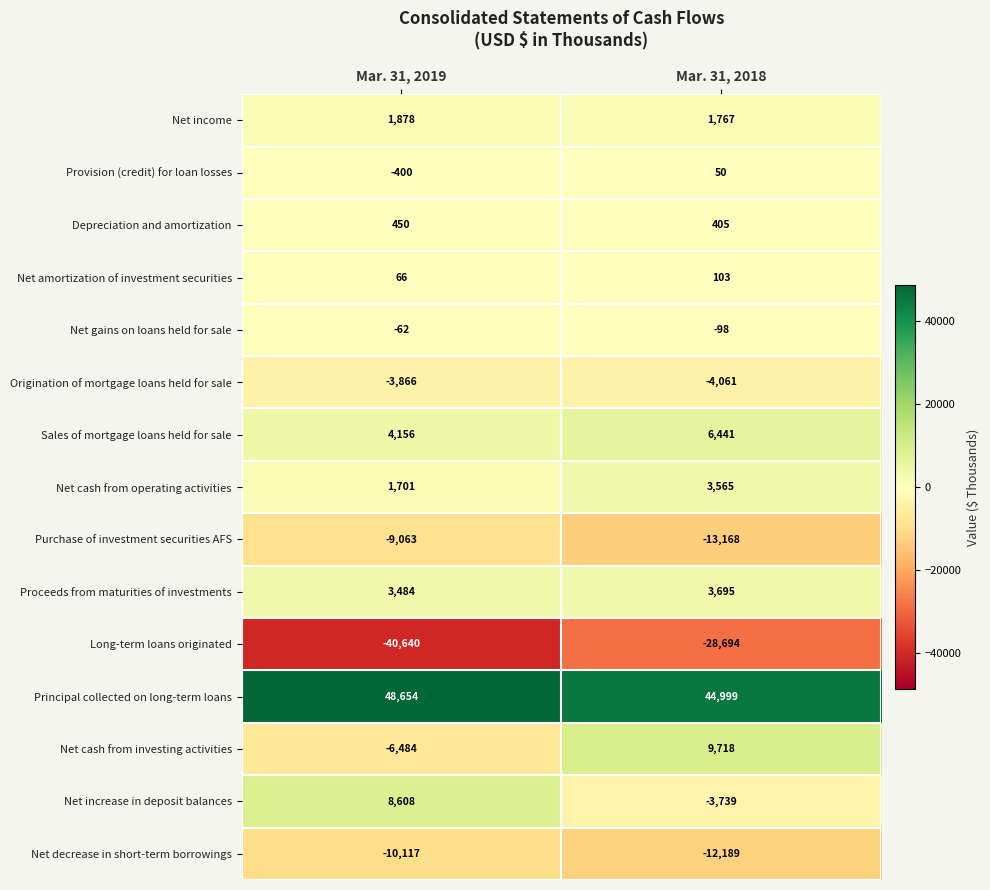

List the labels in order of Sales of mortgage loans held for sale value, smallest first.

Mar. 31, 2019, Mar. 31, 2018